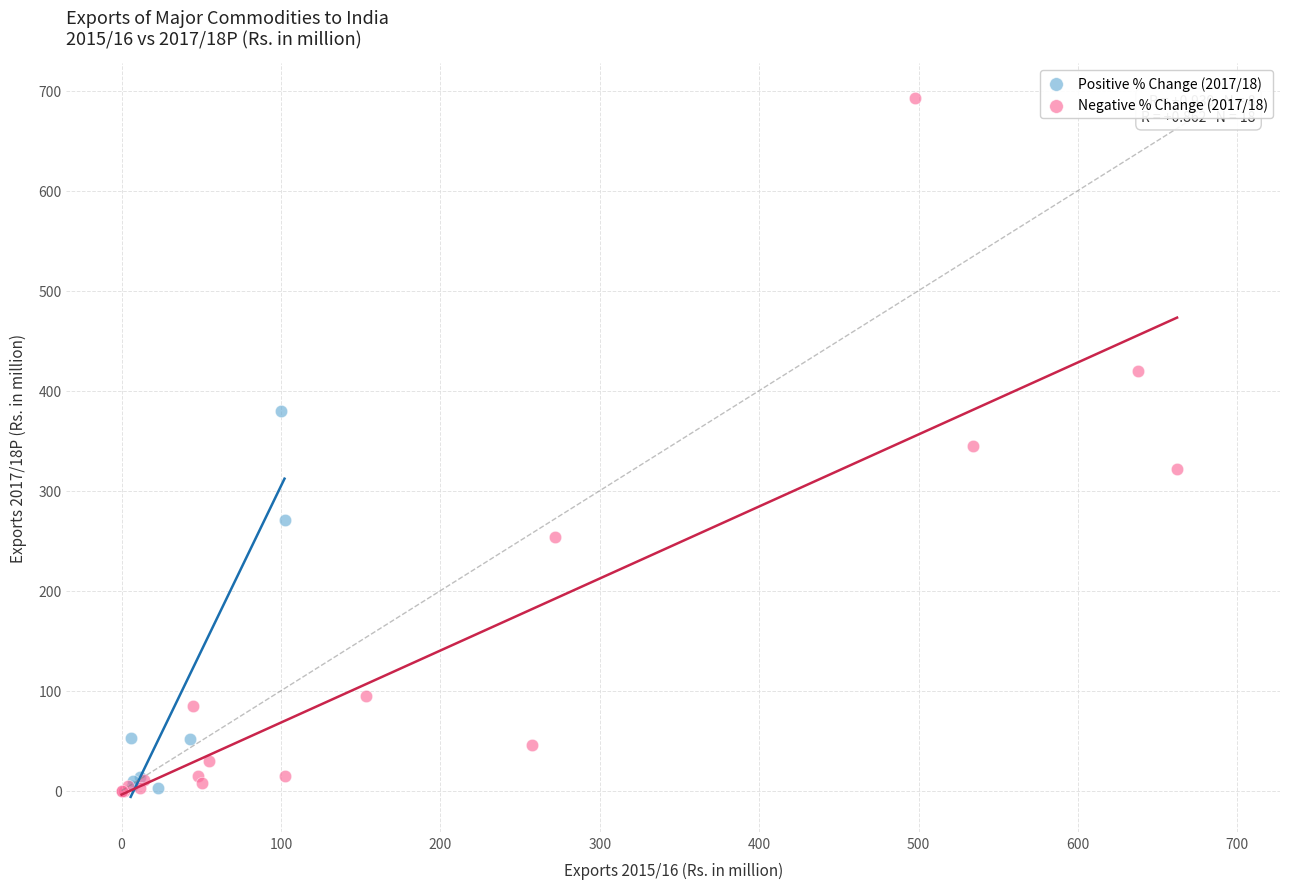

Which series has the largest Y range (max minus min)?

Negative % Change (2017/18)